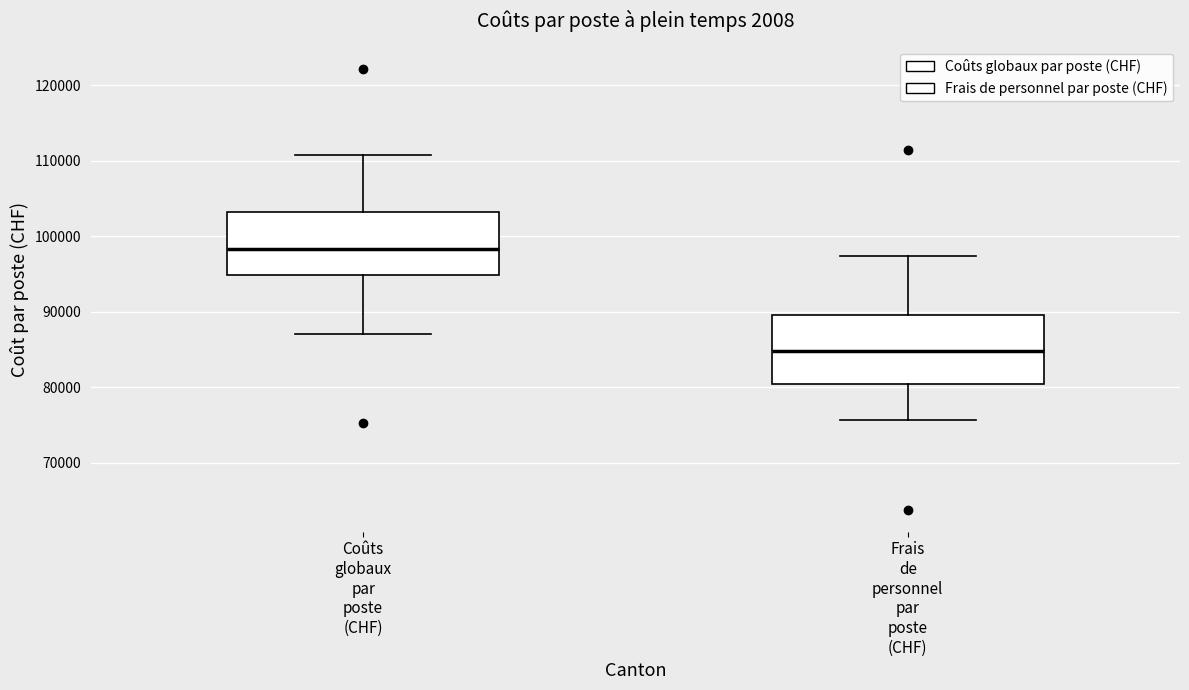

Reading left to right, transcribe this box plot: for each box, give where its median line is, the range the box spans, and where its two whiskers end, as read against the y-axis. The values are not printed on the chart, so give them approximately, as read against the axis.

Coûts globaux par poste (CHF): median 98000, box 95000 to 103000, whiskers 87000 to 111000
Frais de personnel par poste (CHF): median 85000, box 80000 to 90000, whiskers 76000 to 97000